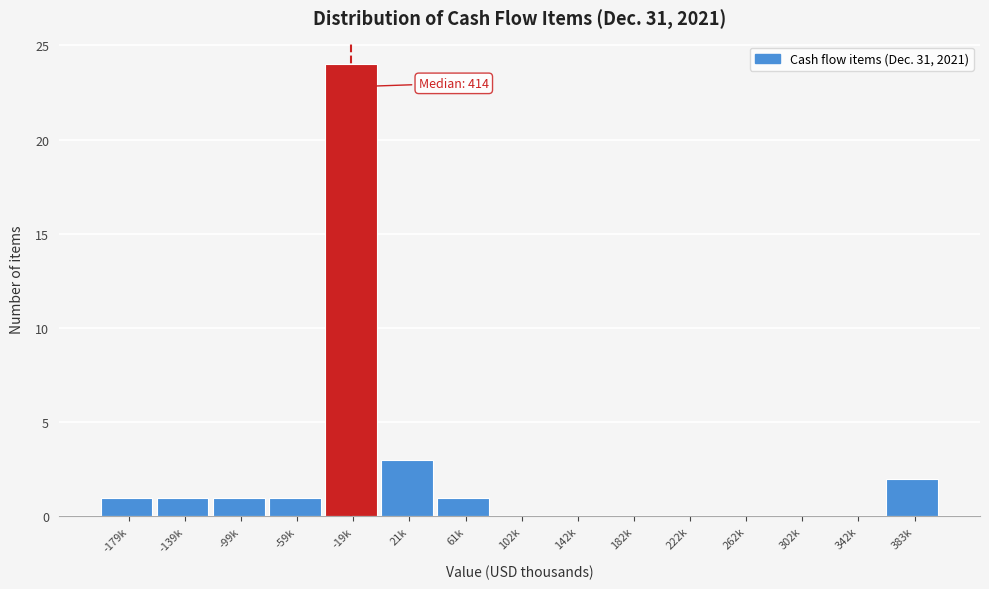

Reading left to right, list all the values displayed in this chart.

-179k=1	-139k=1	-99k=1	-59k=1	-19k=24	21k=3	61k=1	102k=0	142k=0	182k=0	222k=0	262k=0	302k=0	342k=0	383k=2